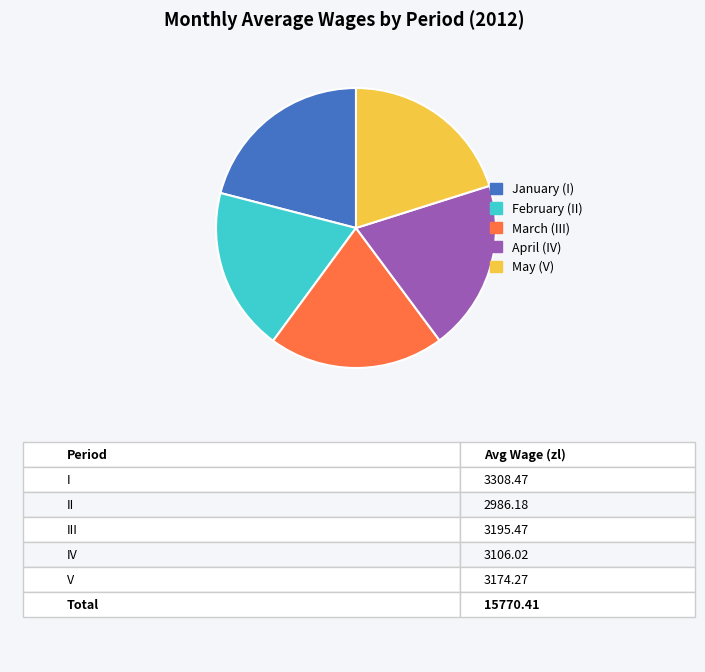

Is the sum of February (II) and May (V) greater than half?

No